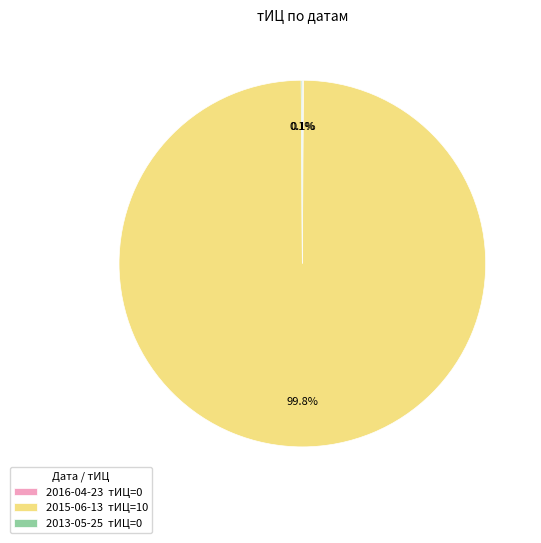

Does any single category account for the majority?

Yes